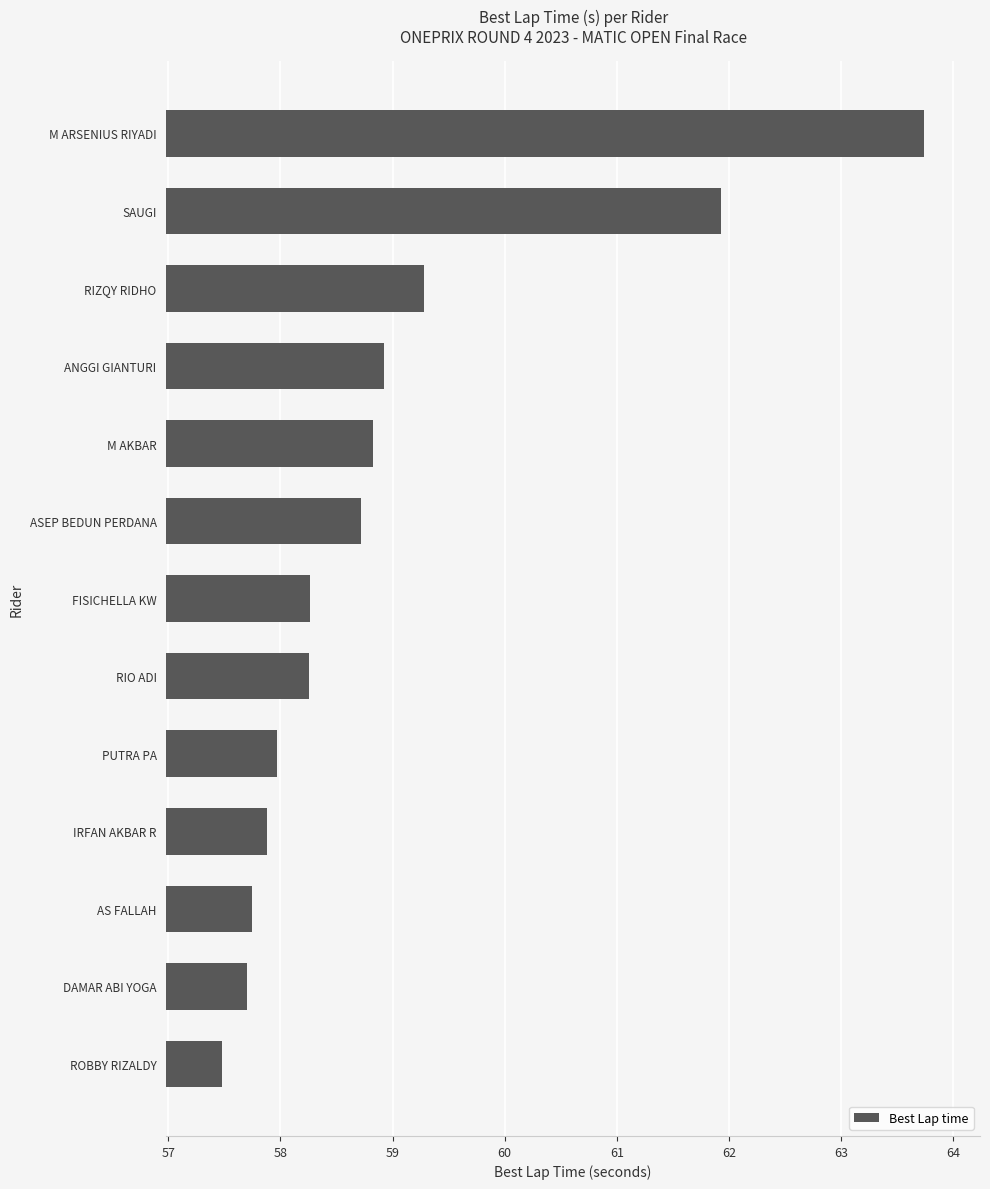

What is the sum of all values?

766.7